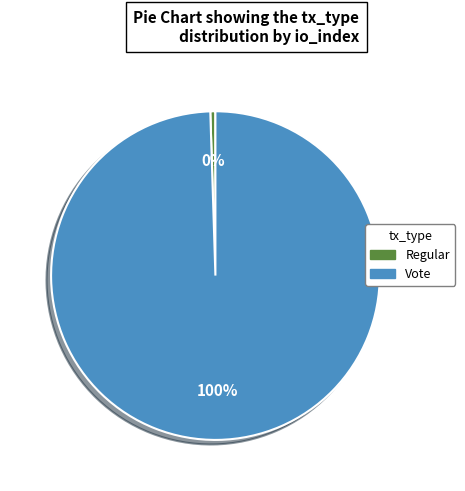

Combined, do Regular and Vote account for over 50%?

Yes